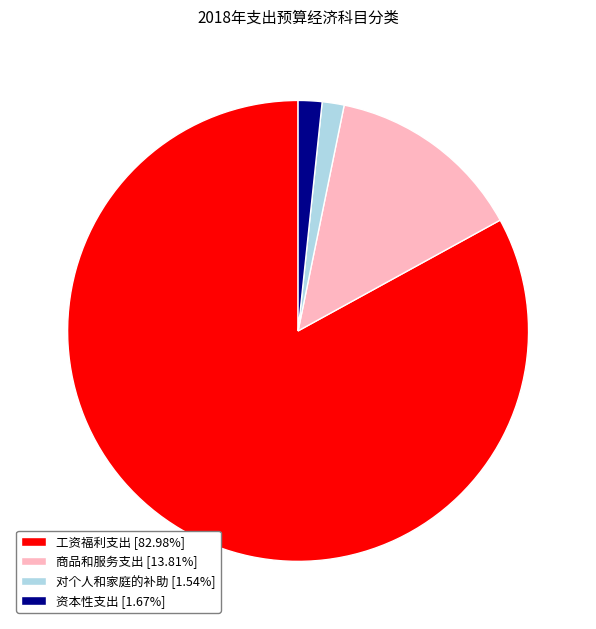

How many slices are in this pie chart?

4